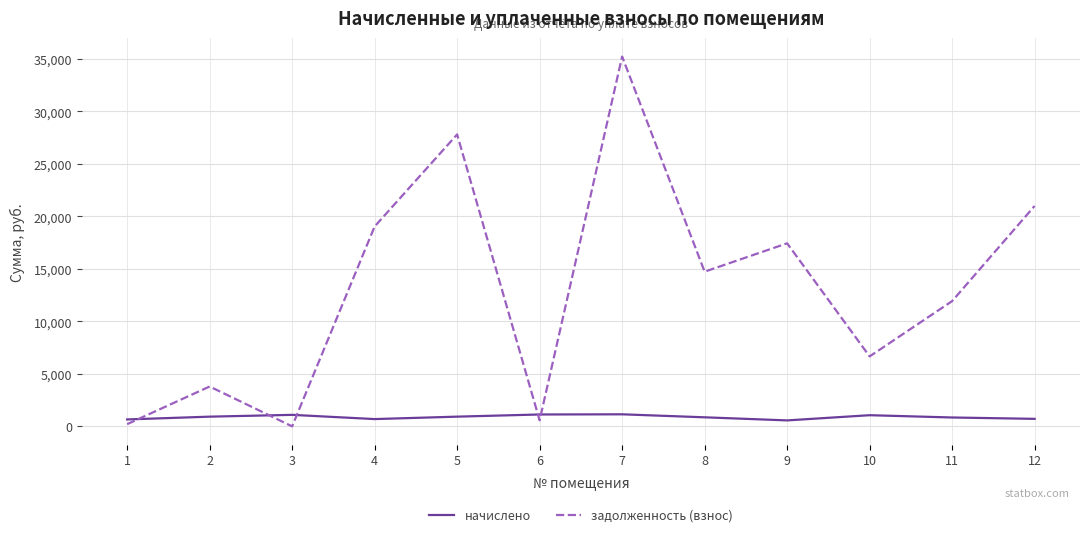

True or false: задолженность (взнос) has more than 0 interior local peaks.

True